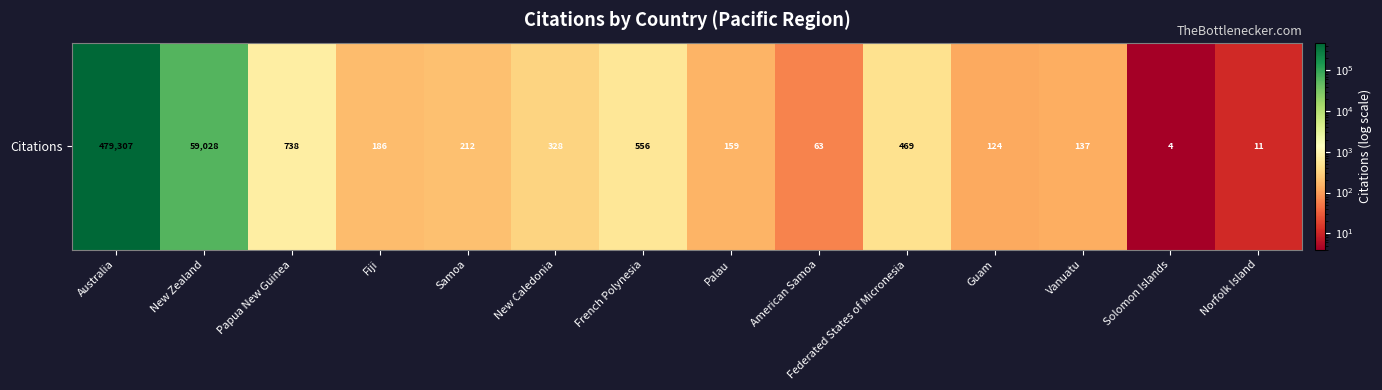

What is the greatest value displayed?

479307